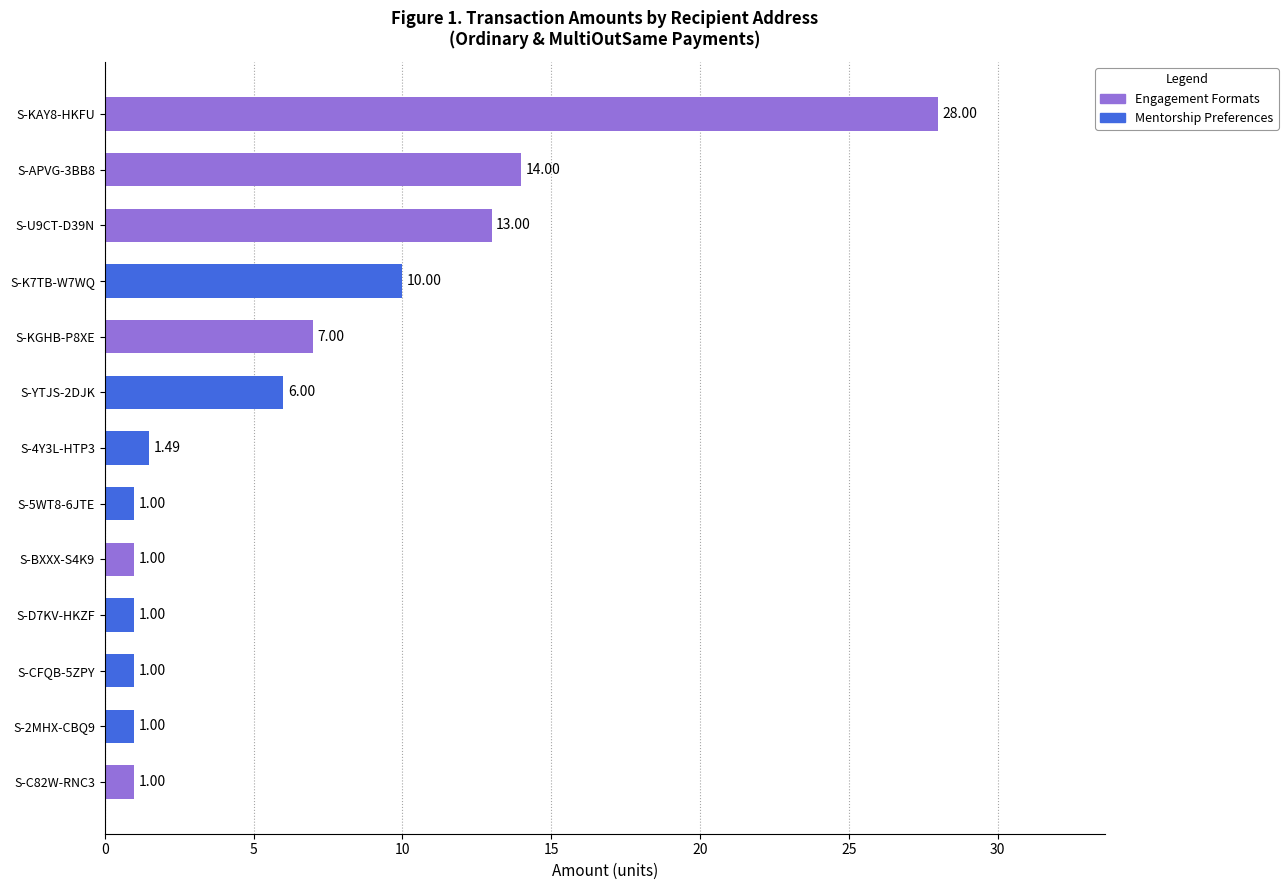

What is the difference between the maximum and minimum values?

27.0